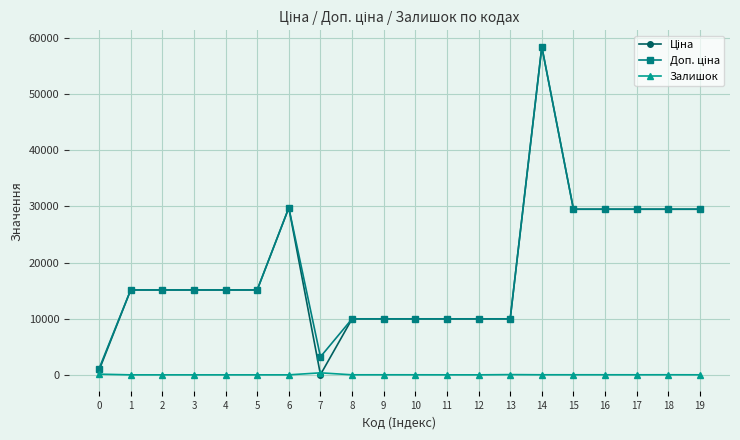

What is the total value across all series at 6?

59494.5